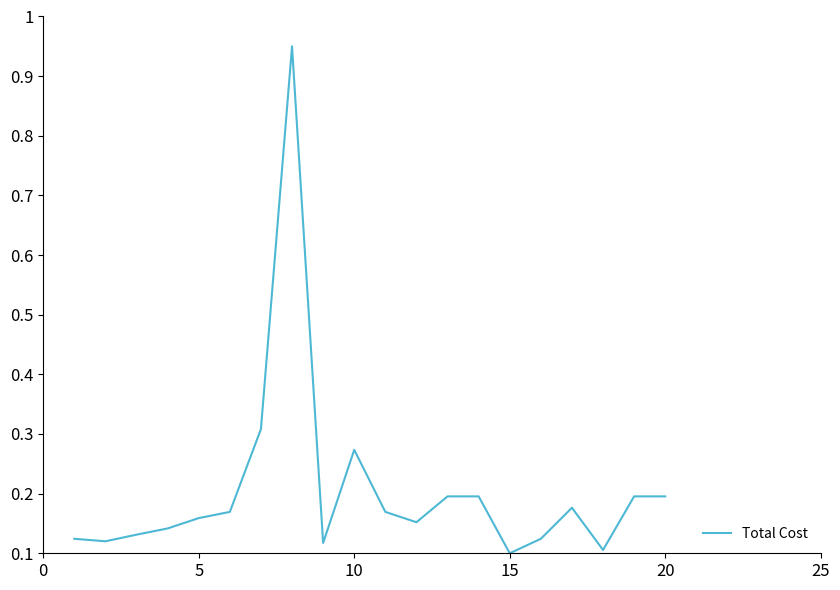

Reading left to right, list all the values displayed in this chart.

0.1	0.1	0.1	0.1	0.2	0.2	0.3	0.9	0.1	0.3	0.2	0.2	0.2	0.2	0.1	0.1	0.2	0.1	0.2	0.2